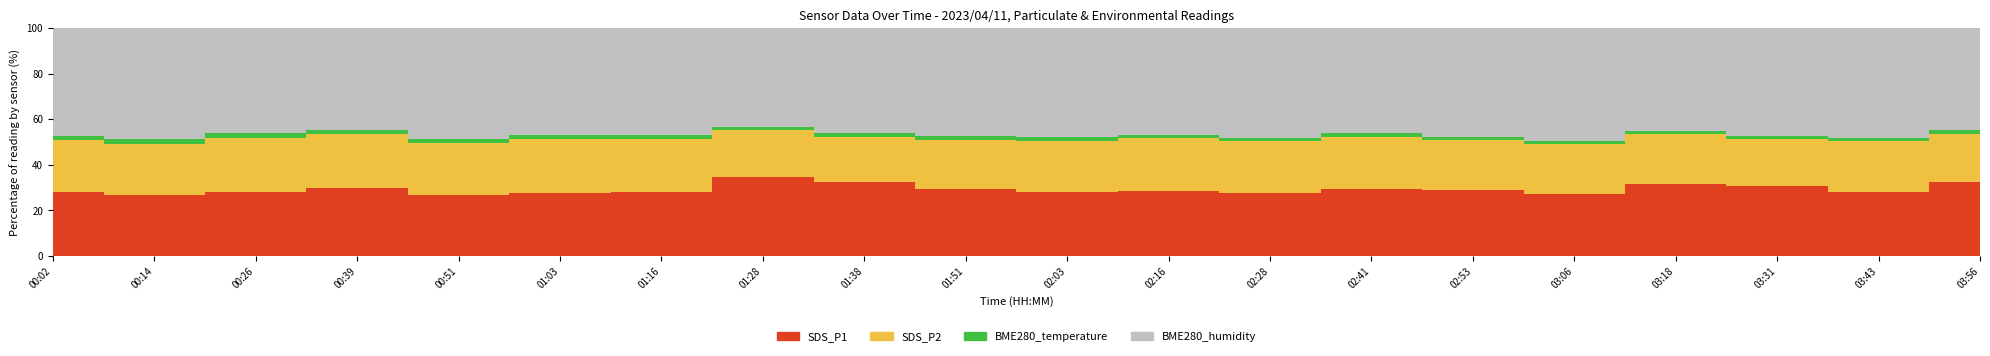

List the series in order of their overall mean, highest first.

BME280_humidity, SDS_P1, SDS_P2, BME280_temperature